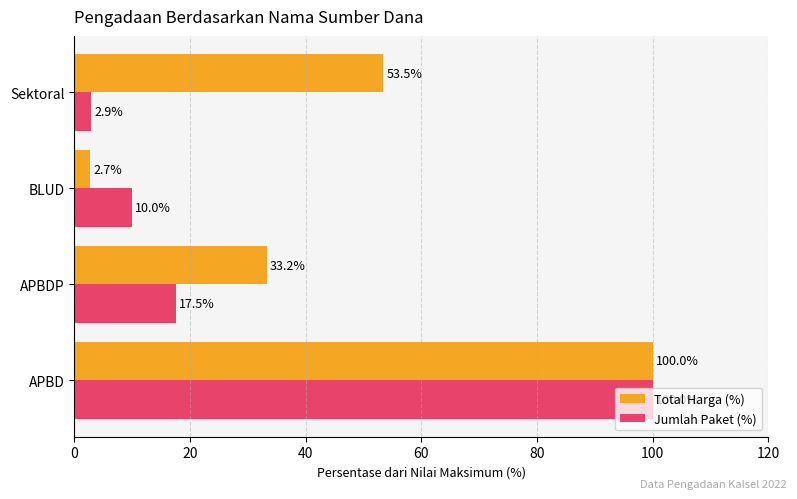

The Total Harga (%) series shows 53.5 at Sektoral. True or false?

True